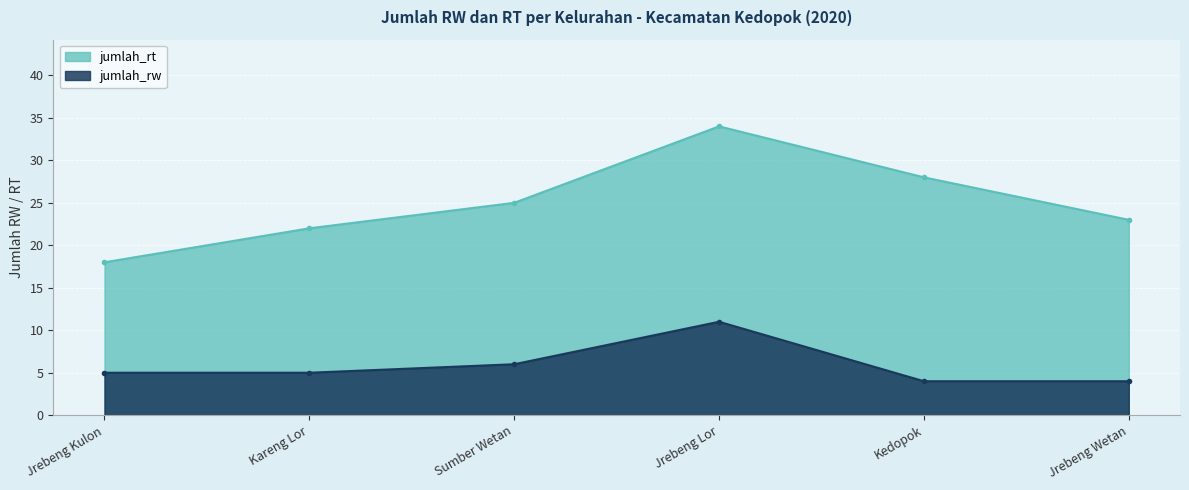

What are all the series names shown in the legend?

jumlah_rt, jumlah_rw